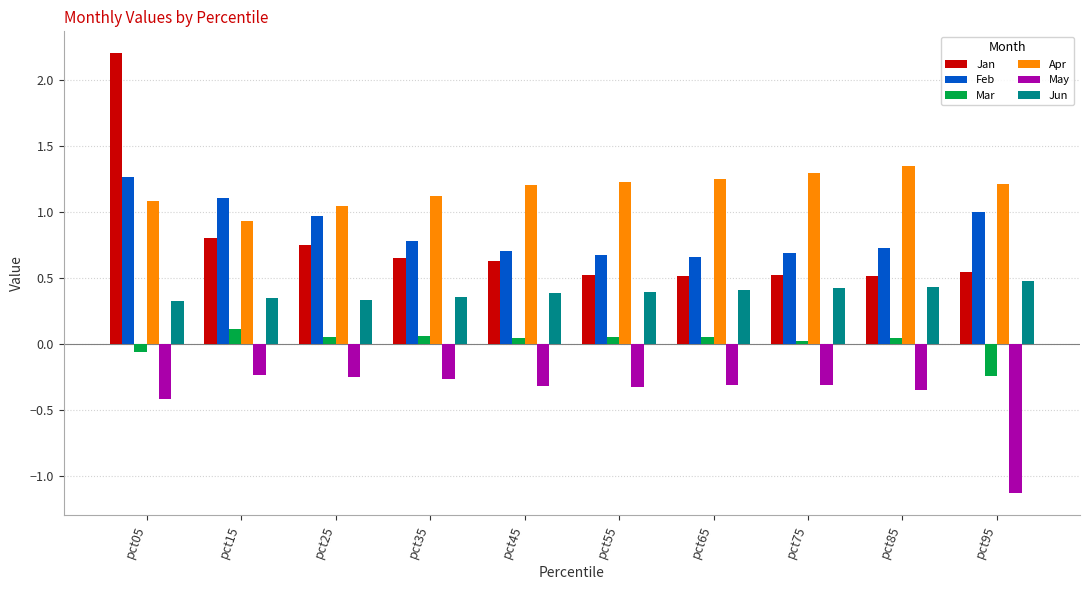

True or false: Jun has a value of 0.3 at pct25.

True